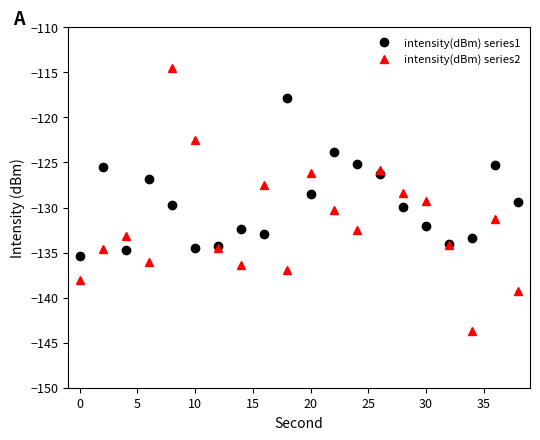

What is the lowest value of the intensity(dBm) series1 series?

-135.3